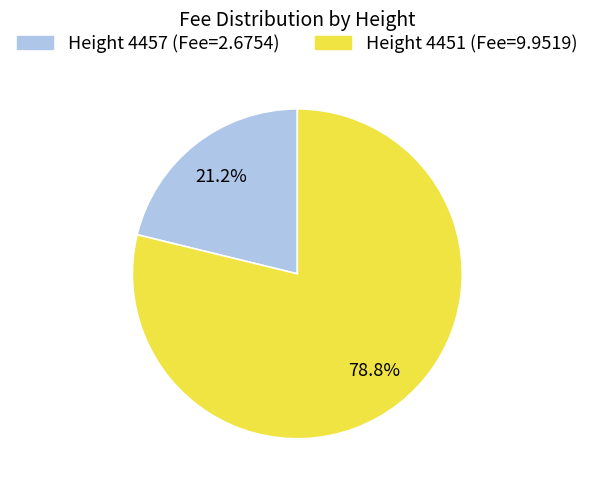

Is there a majority slice in this chart?

Yes